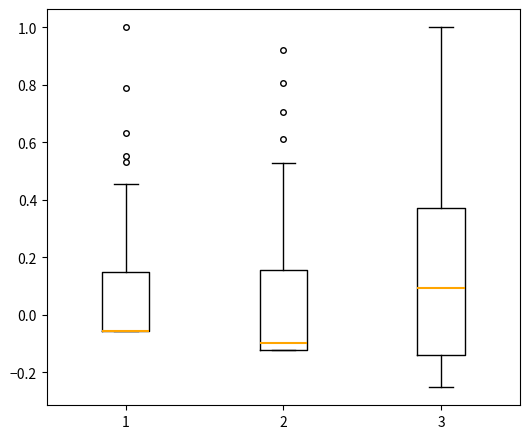

Reading left to right, read every box against the y-axis: the position of its median line, the range the box covers, and the ends of its whiskers. The values are not printed on the chart, so give them approximately, as read against the axis.

1: median -0.06 (drawn on the box's lower edge), box -0.06 to 0.14, whiskers -0.06 to 0.46
2: median -0.10, box -0.12 to 0.16, whiskers -0.12 to 0.52
3: median 0.10, box -0.14 to 0.38, whiskers -0.26 to 1.00